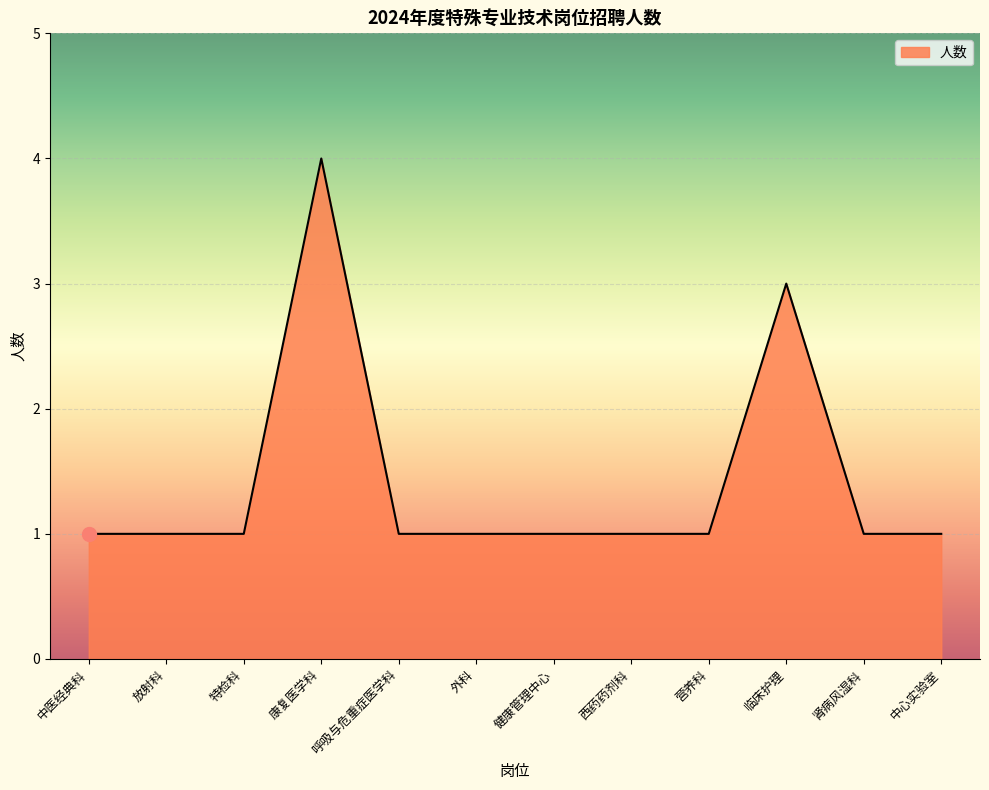

What is the difference between the maximum and minimum values?

3